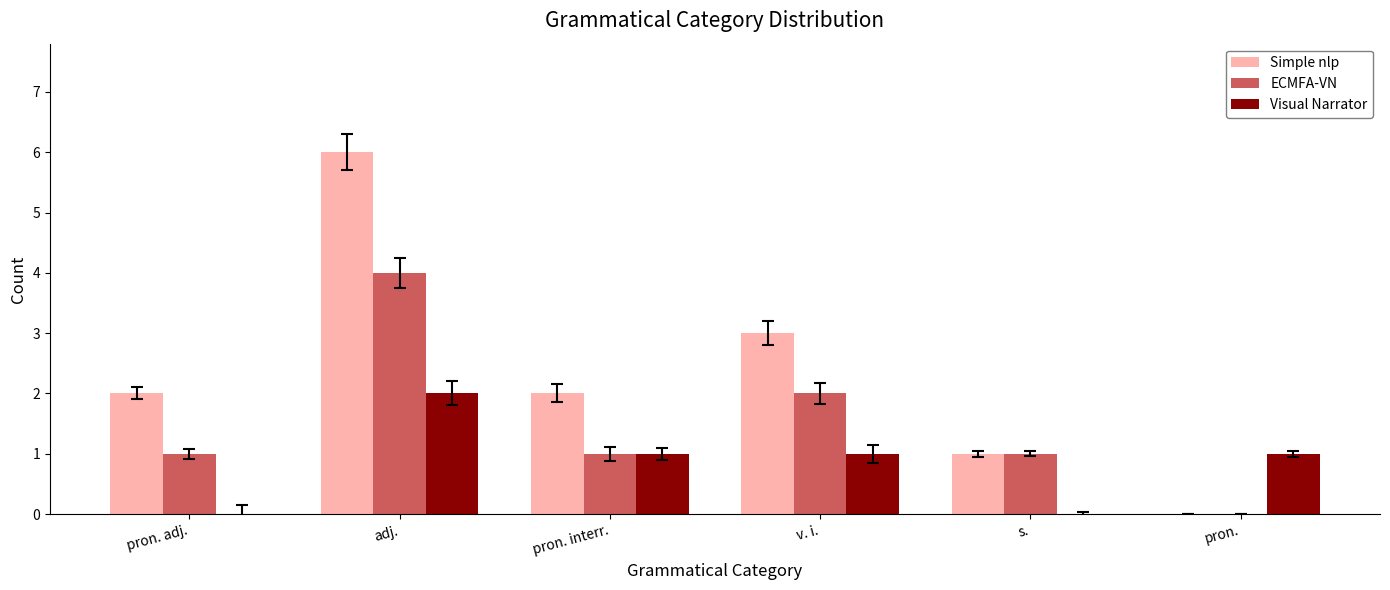

What is the sum of all Visual Narrator values?

5